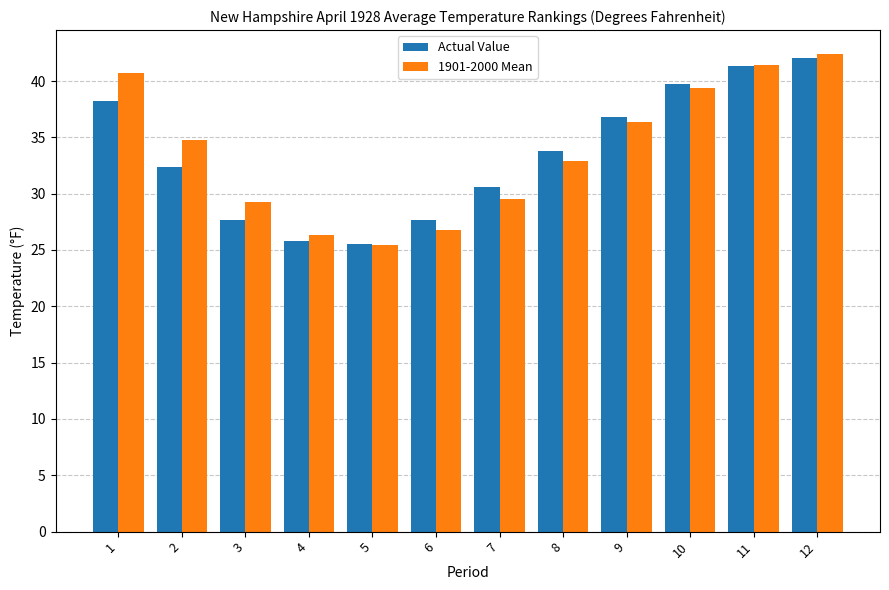

Is it true that Actual Value equals 25.5 at 5?

True